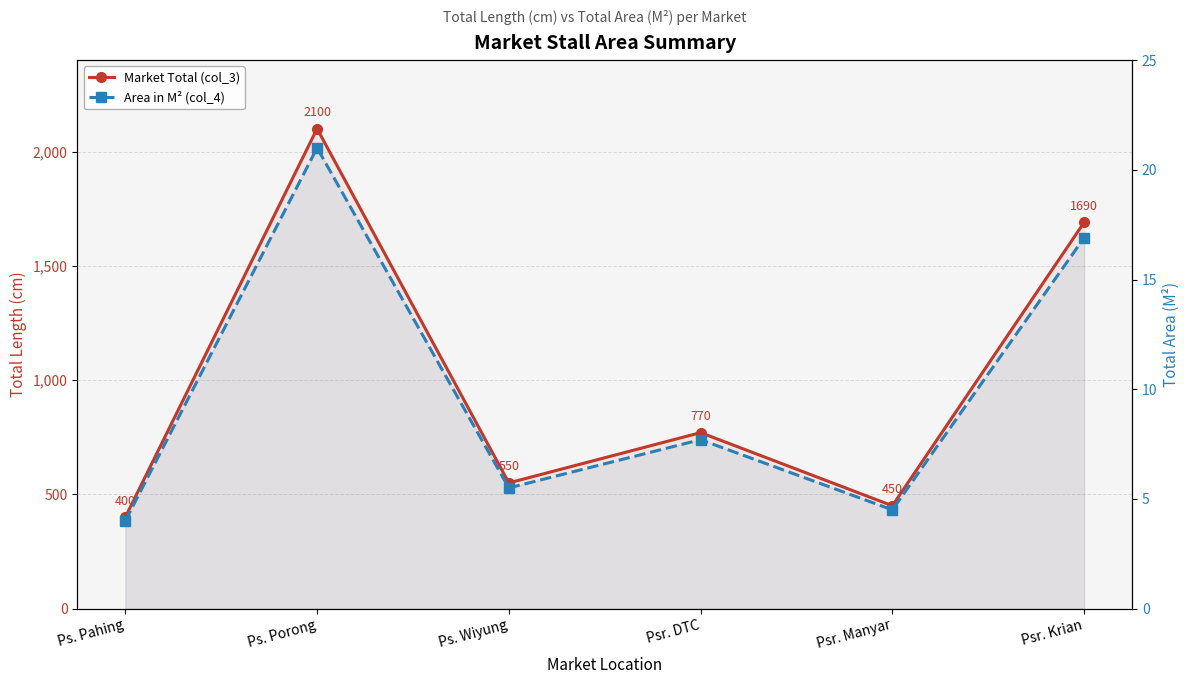

In Market Total (col_3), how many points are lower than both neighbors (excluding endpoints)?

2